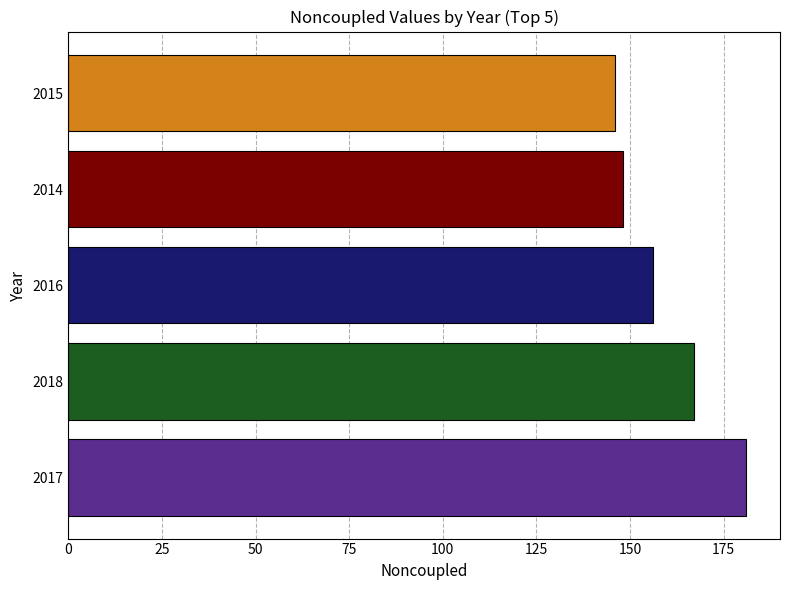

Rank the categories by value from highest to lowest.

2017, 2018, 2016, 2014, 2015